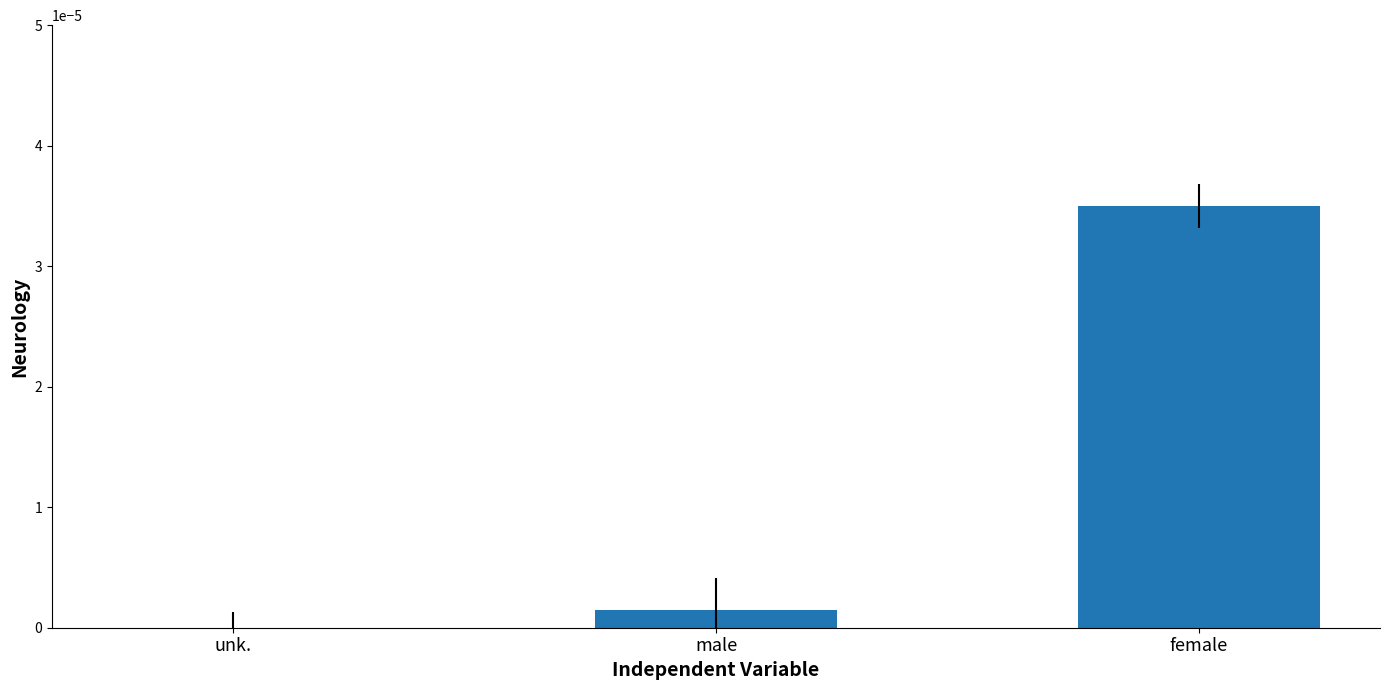

Which has a higher value, female or unk.?

female